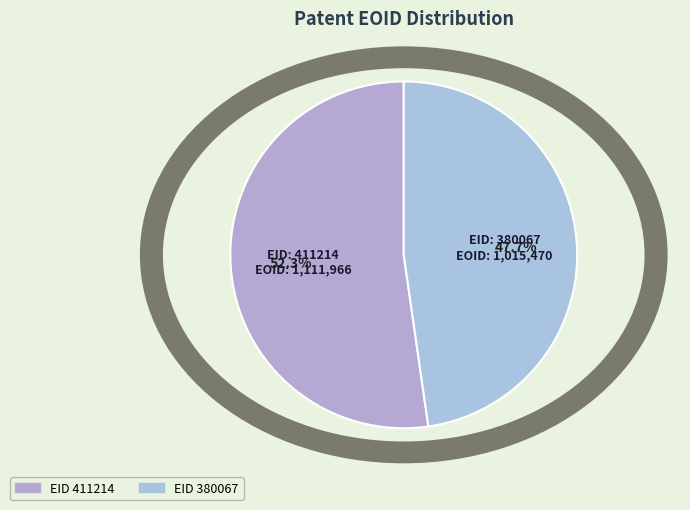

True or false: 411214 accounts for 52% of the total.

True